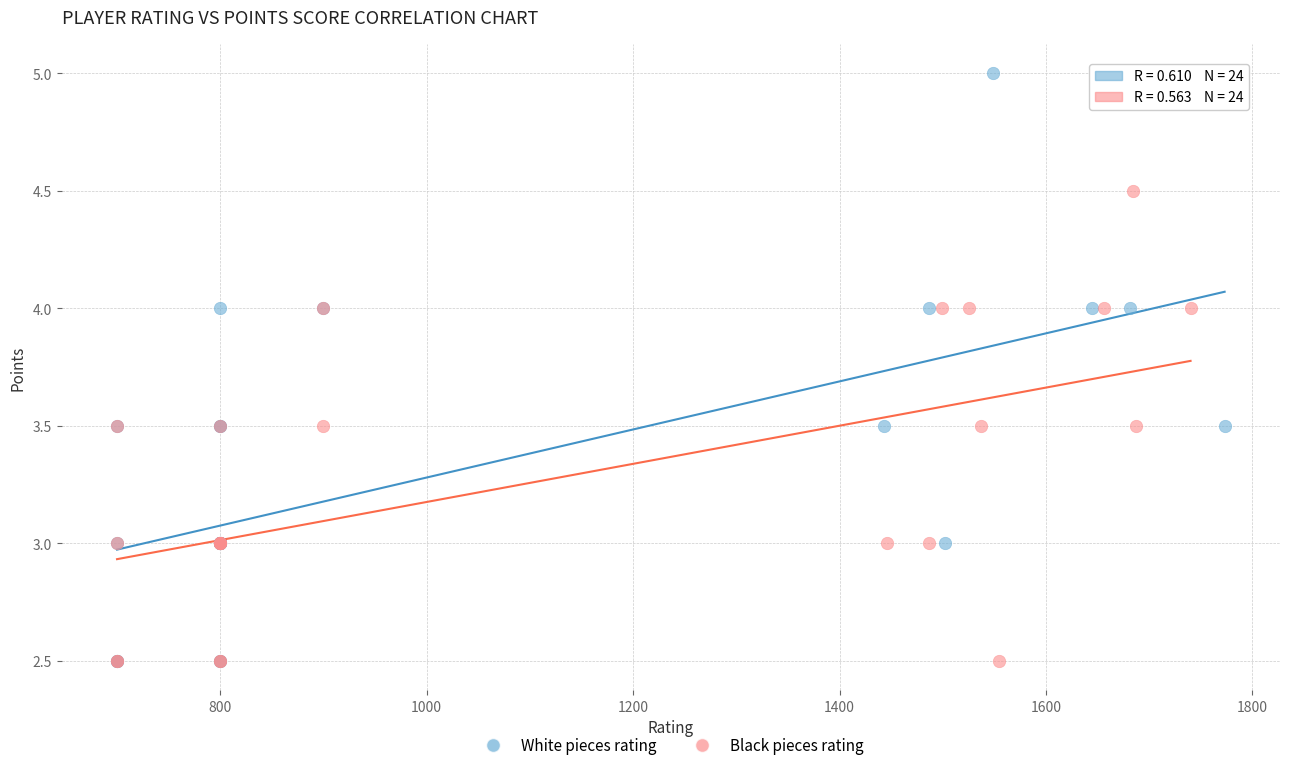

Which series has the widest spread of Y values?

White pieces rating